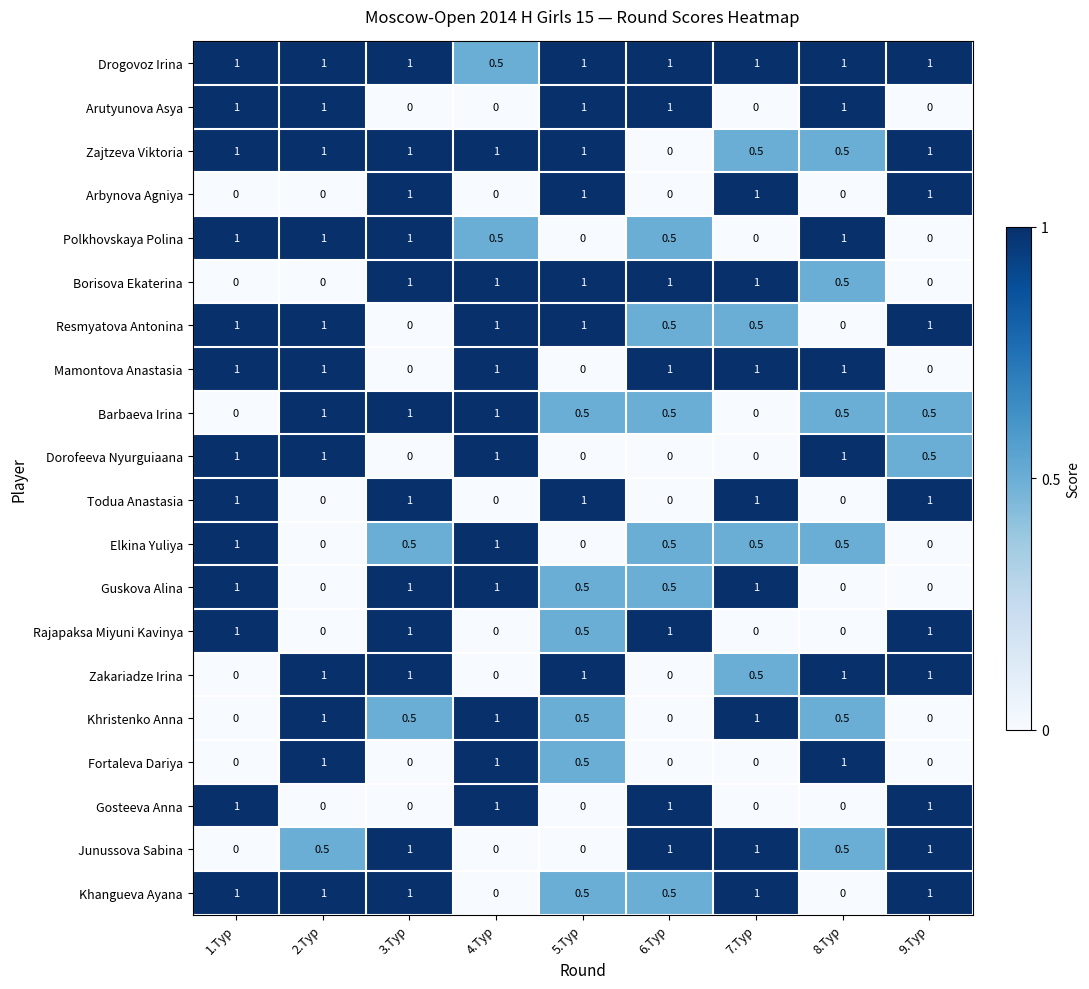

The Guskova Alina series shows 0.5 at 6.Тур. True or false?

True